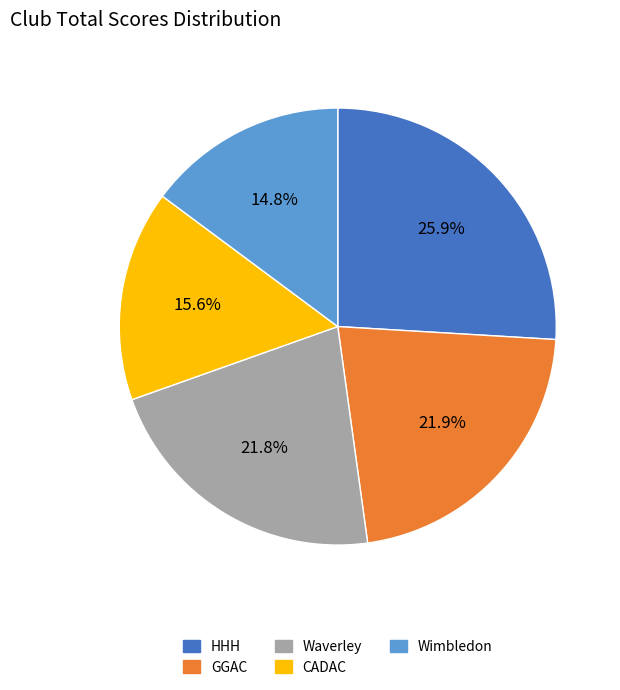

To the nearest percent, what percentage of the pie is CADAC?

16%